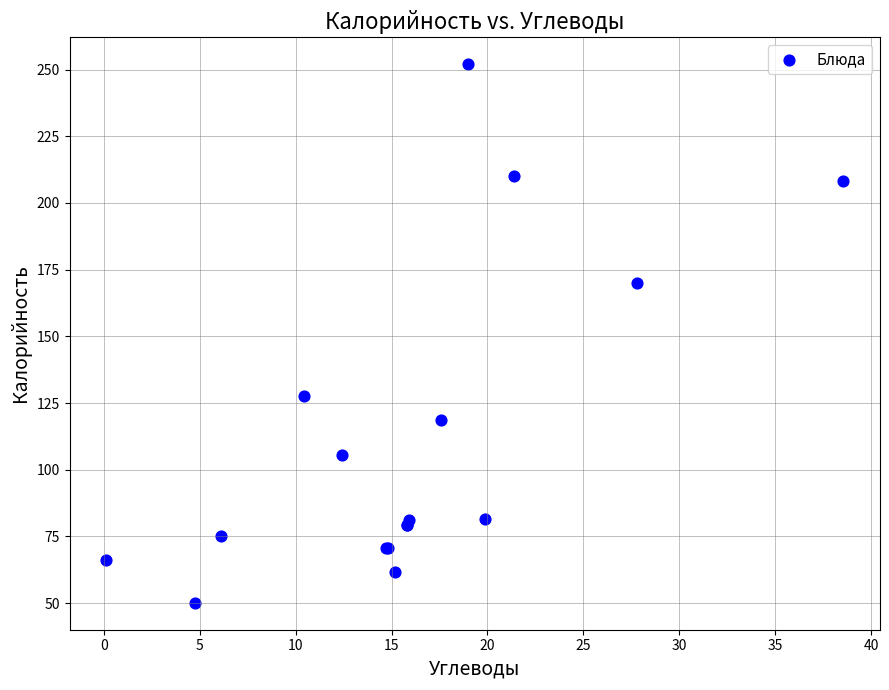

What Y value in the scatter plot is closest to 151?

170.0